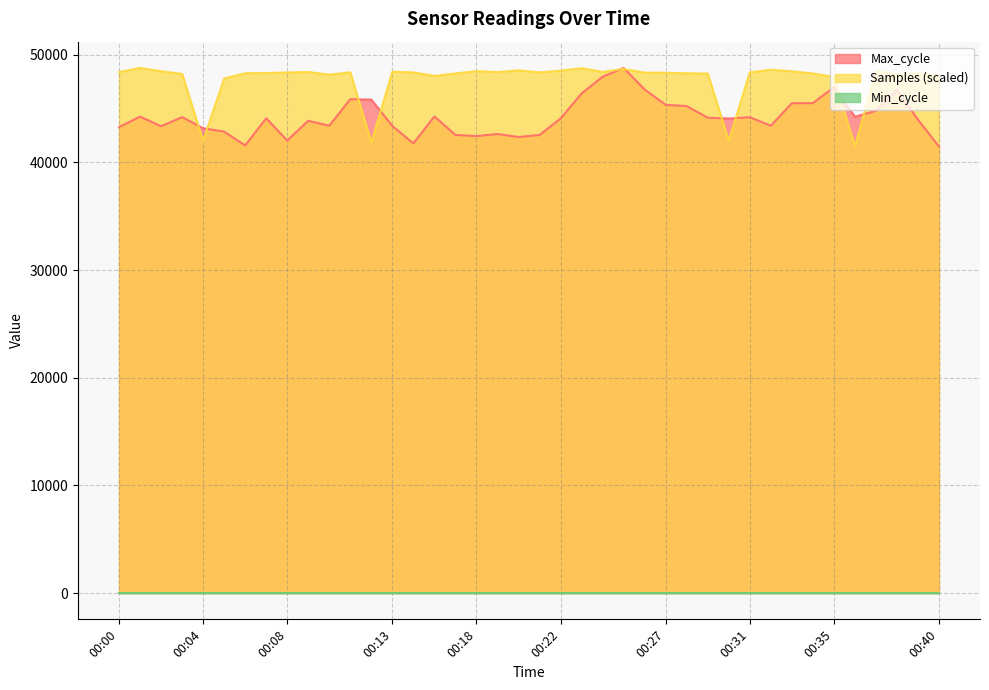

Which series has the largest total across all categories?

Samples (scaled)